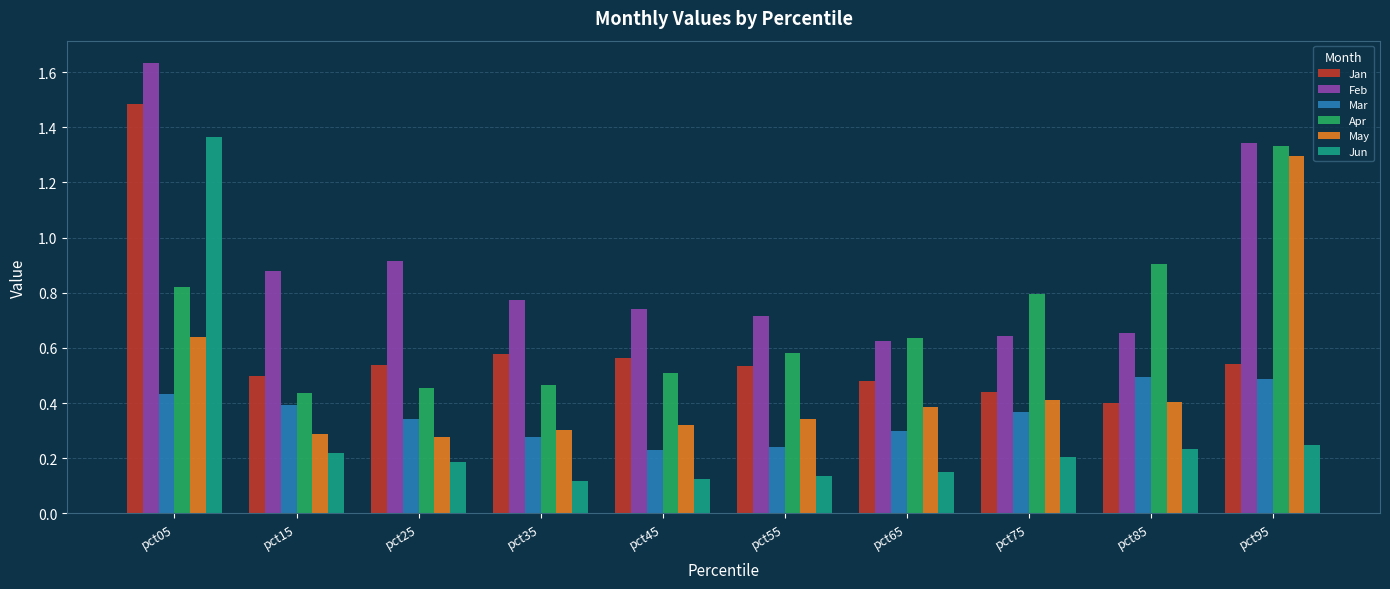

What is the total value across all series at pct05?

6.4